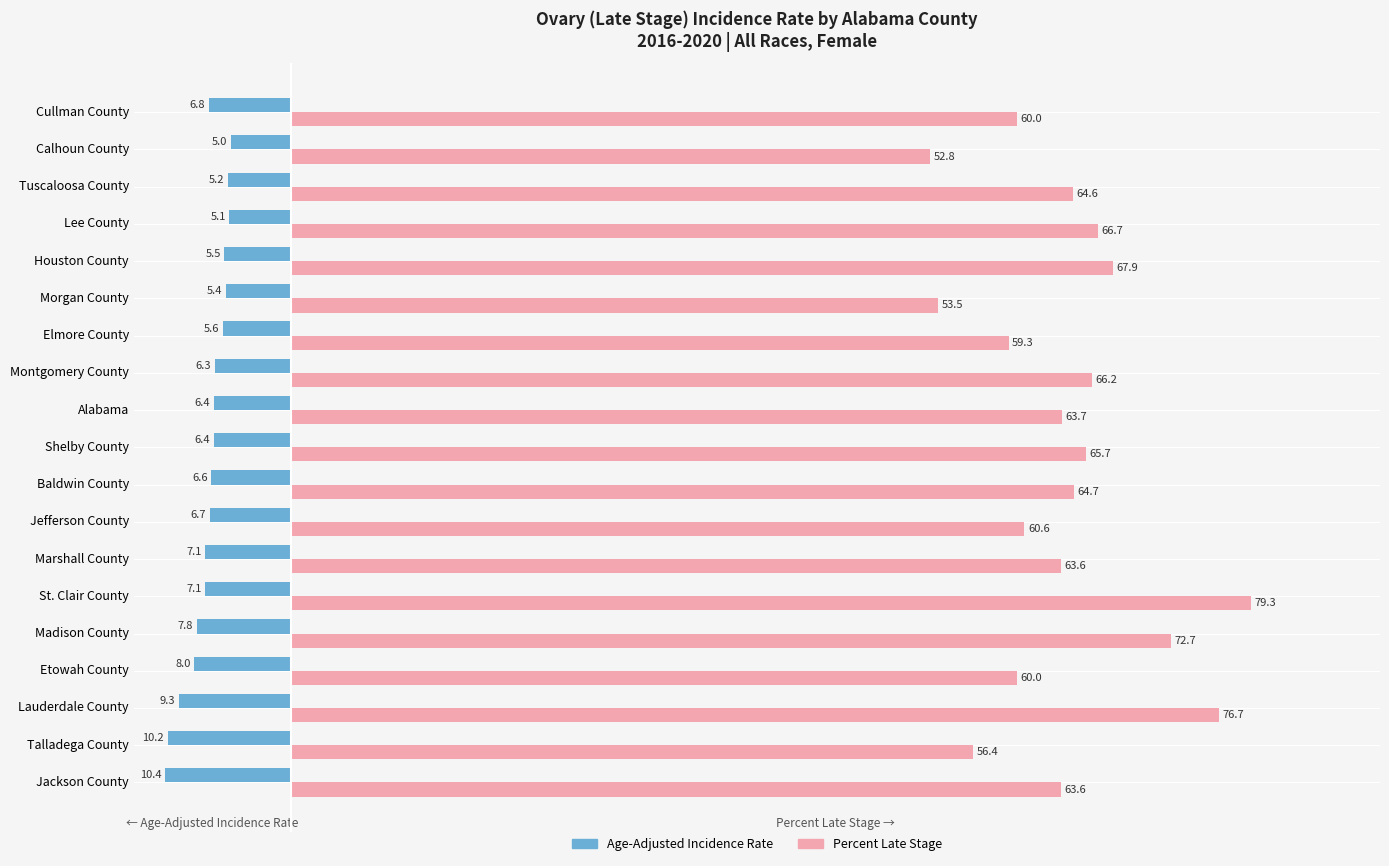

At Madison County, list the series in order from largest to smallest.

Percent Late Stage, Age-Adjusted Incidence Rate